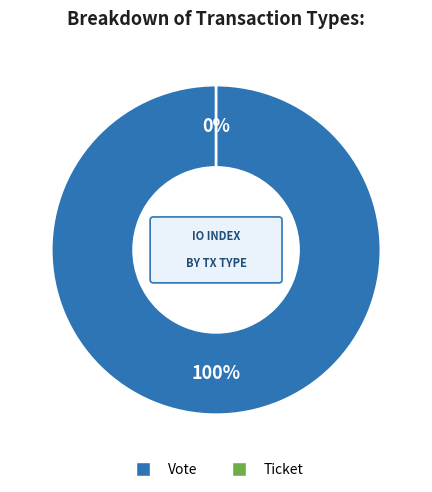

Is there a majority slice in this chart?

Yes